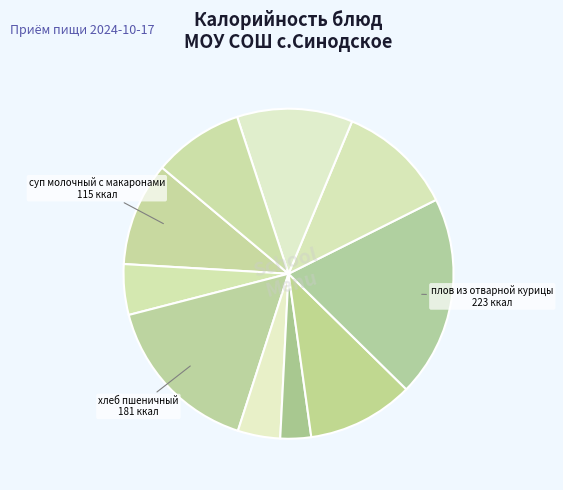

How many segments does this pie chart have?

10